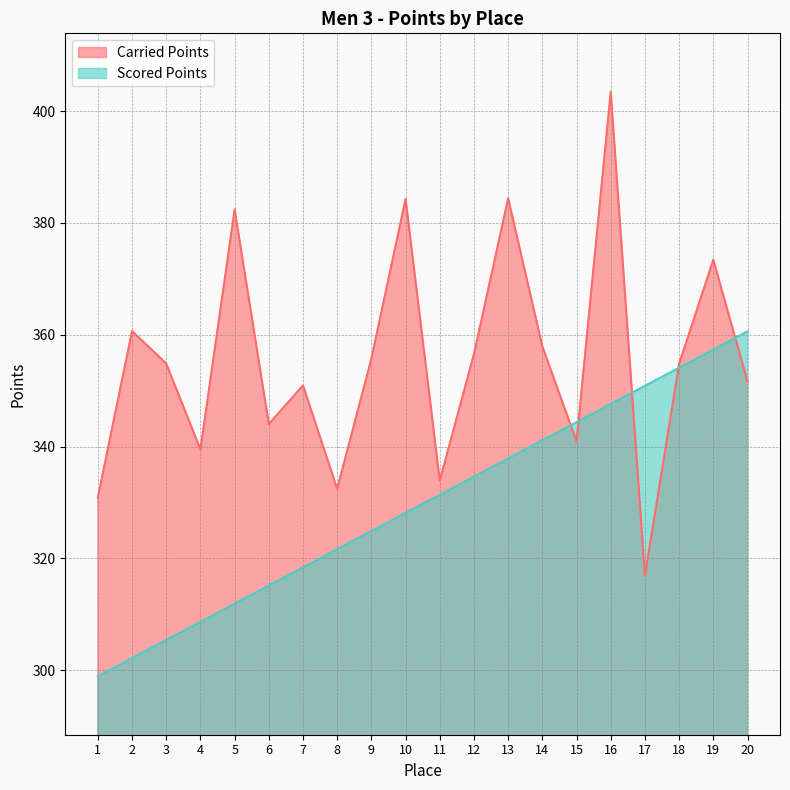

At which category does the chart reach its peak across all series?

16